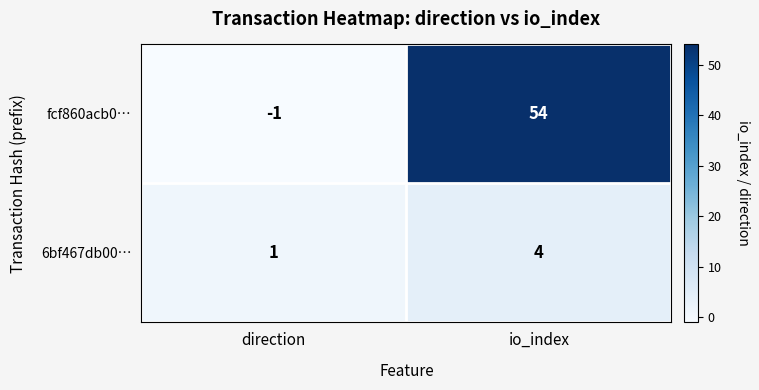

How many data points in fcf860acb0… are less than 54?

1